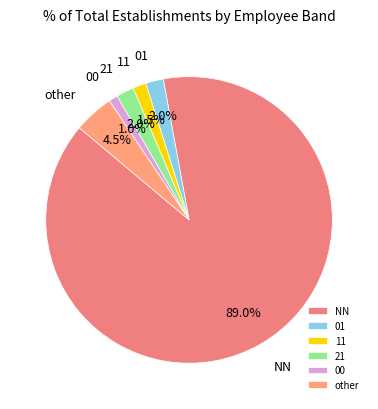

How many segments does this pie chart have?

6